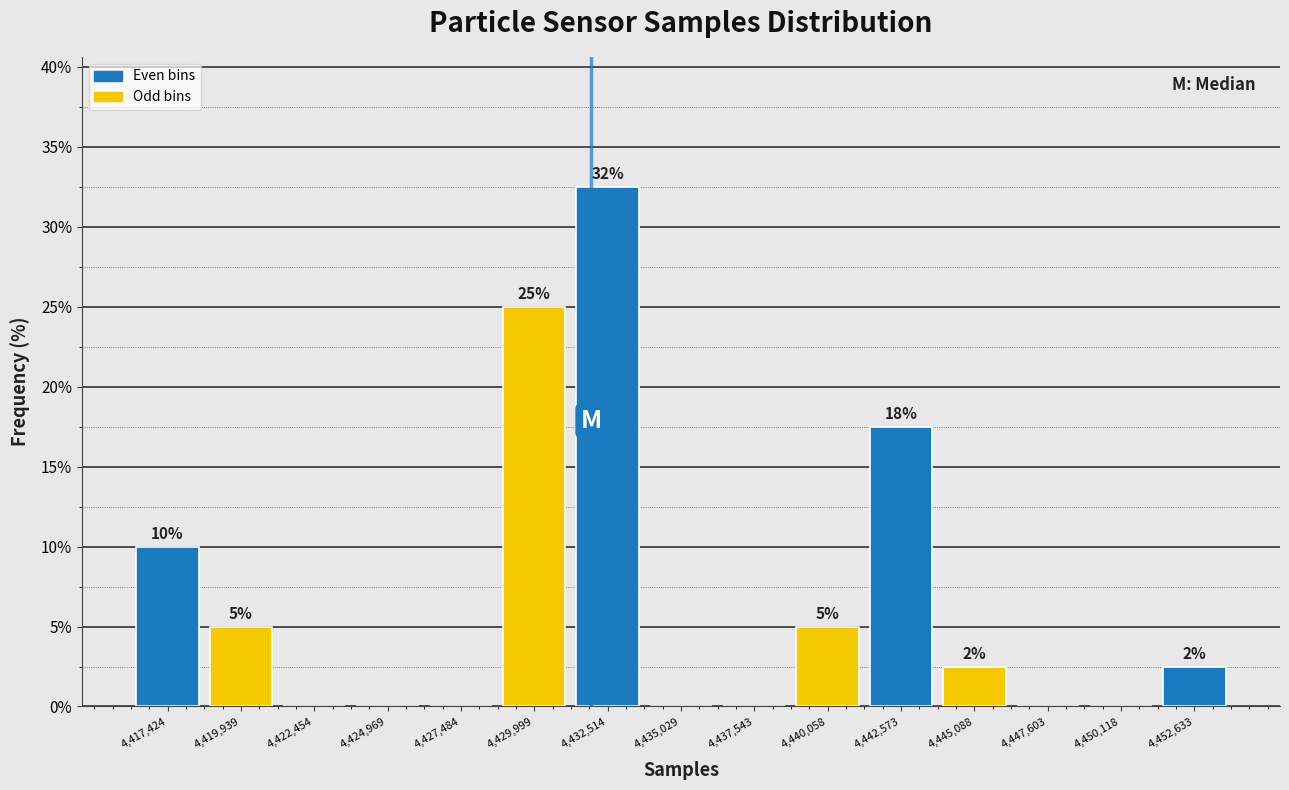

Over which range of the x-axis is the bar tallest?

4431500 to 4434000